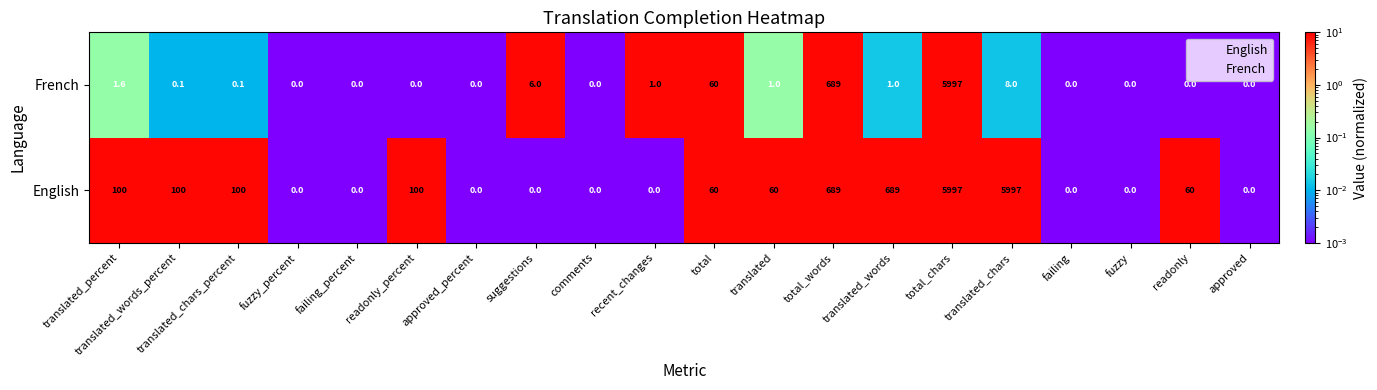

The value of English at suggestions is 0.0. True or false?

True